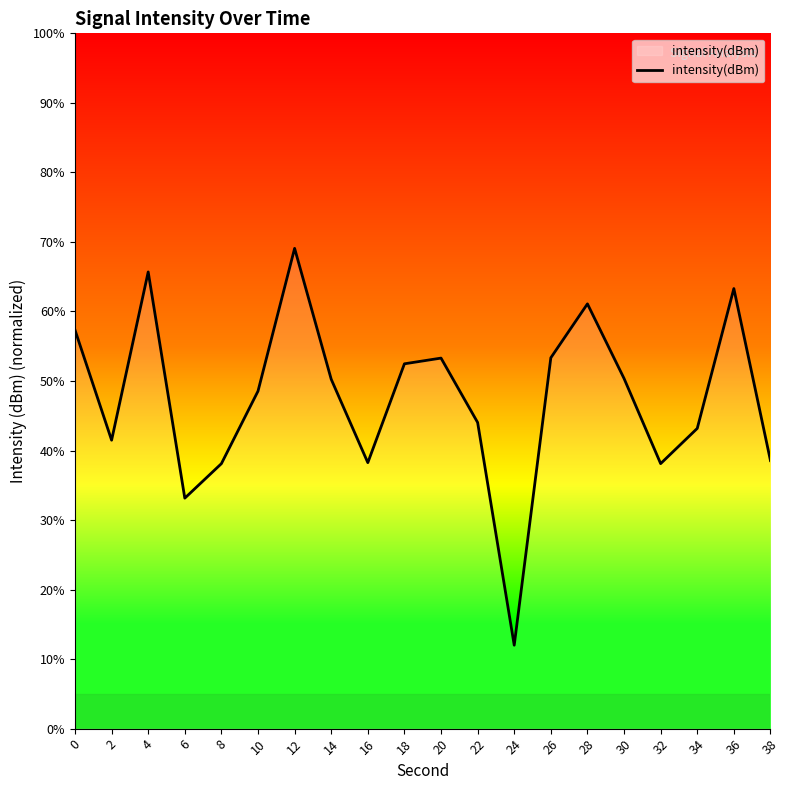

True or false: the data shows 38.1 at 8.

True